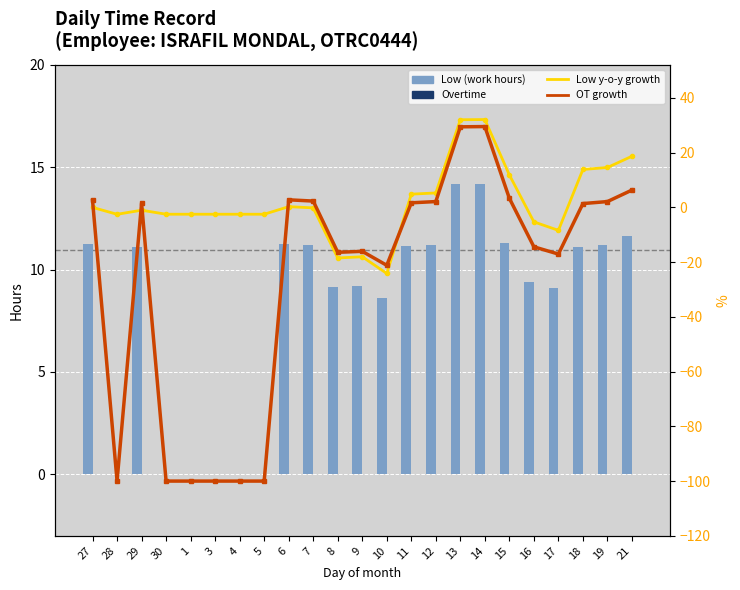

Rank the series at 9 from lowest to highest value.

Low y-o-y growth, OT growth, Overtime, Low (work hours)